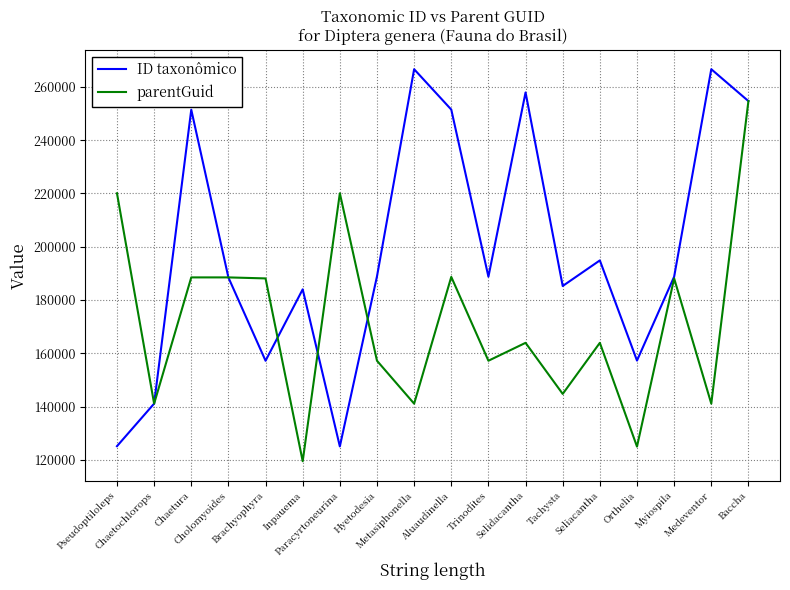

At which category is the sum across all series the highest?

Baccha